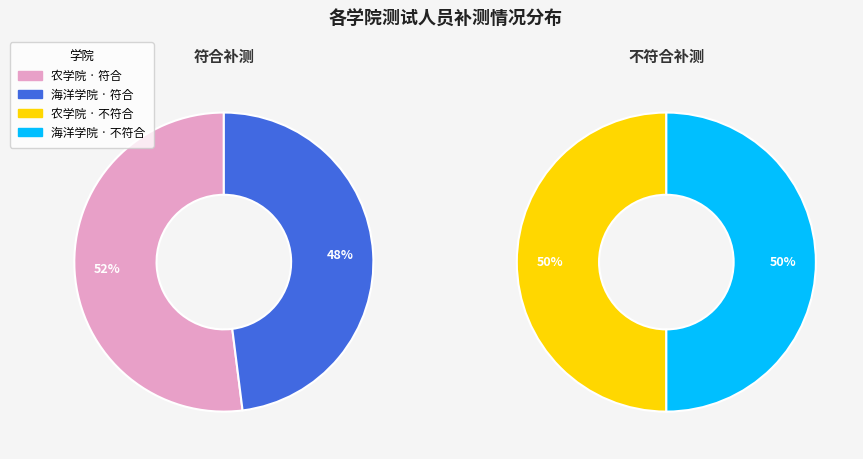

What is the difference between the highest and lowest values at 农学院?

5